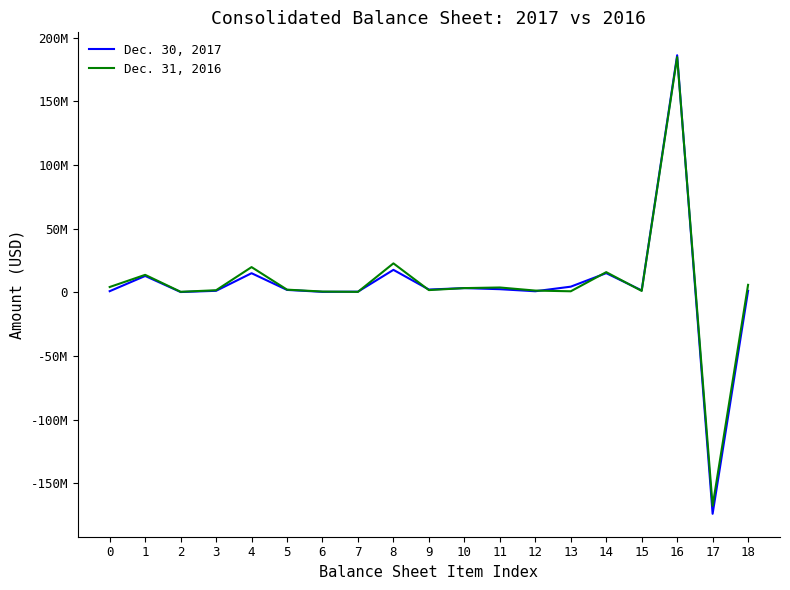

Where does the Dec. 30, 2017 series first go above 1844000?

1